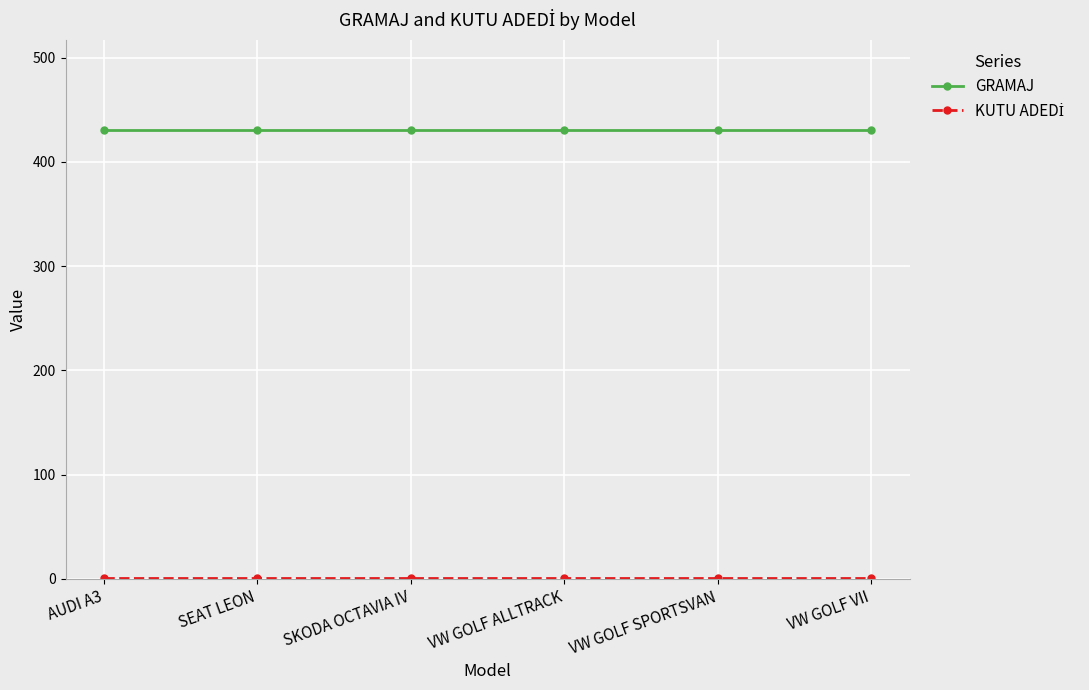

Which series has the largest total across all categories?

GRAMAJ